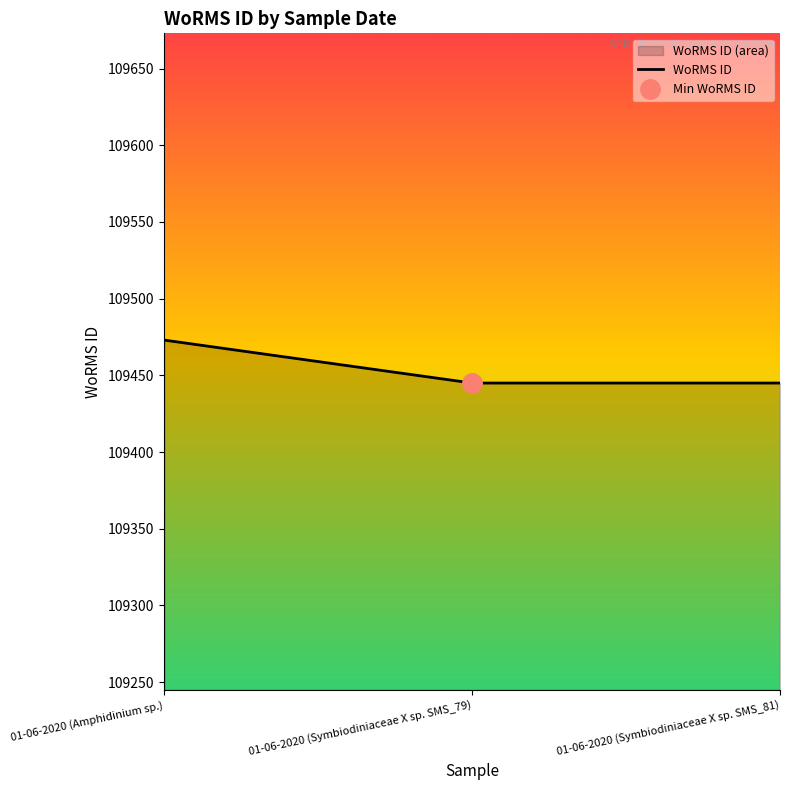

Rank the categories by value from highest to lowest.

01-06-2020 (Amphidinium sp.), 01-06-2020 (Symbiodiniaceae X sp. SMS_79), 01-06-2020 (Symbiodiniaceae X sp. SMS_81)